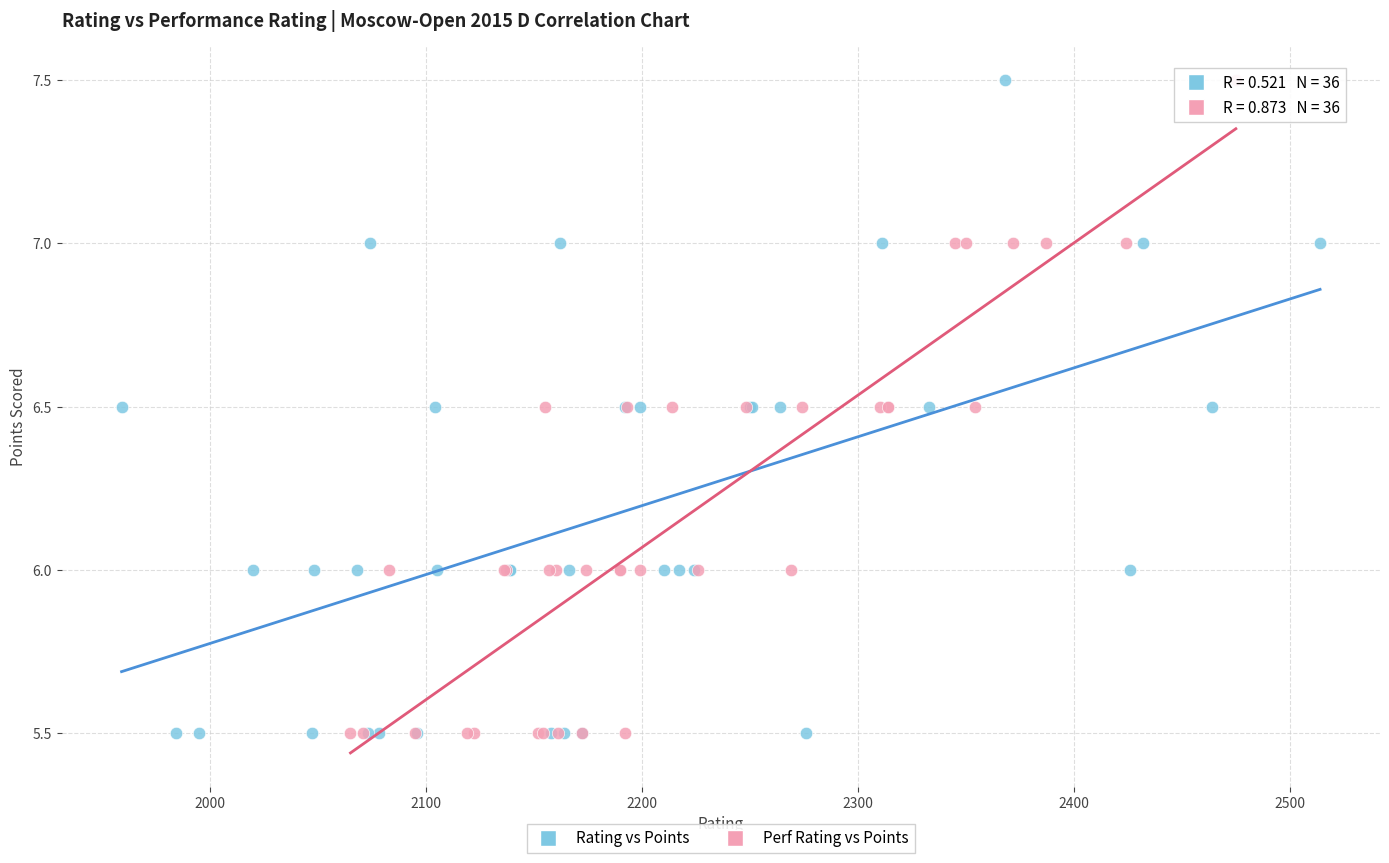

What are all the series names shown in the legend?

Rating vs Points, Perf Rating vs Points